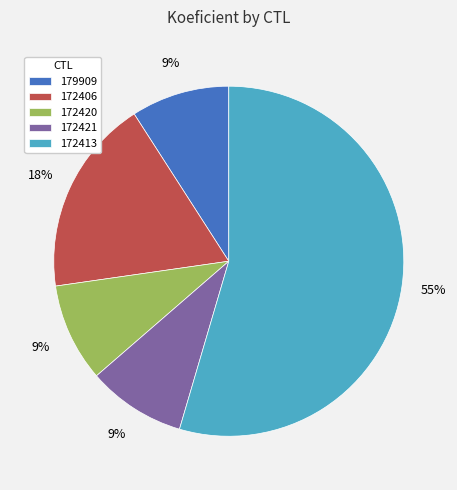

Is it true that 172420 is 9% of the pie?

True